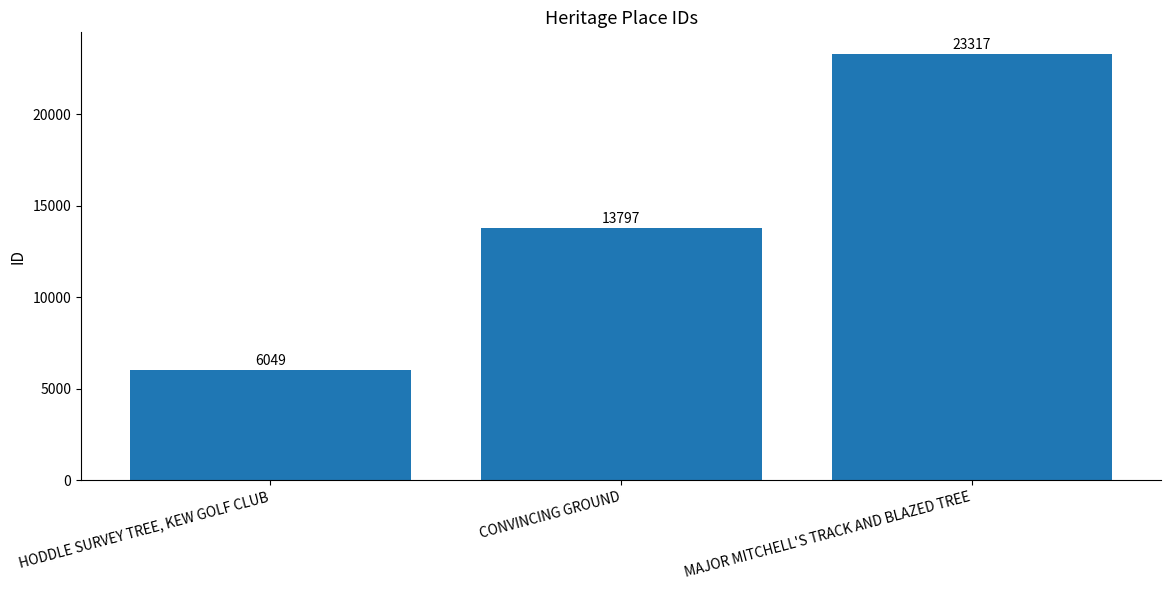

Reading left to right, transcribe all the data shown in this chart.

HODDLE SURVEY TREE, KEW GOLF CLUB=6049	CONVINCING GROUND=13797	MAJOR MITCHELL'S TRACK AND BLAZED TREE=23317